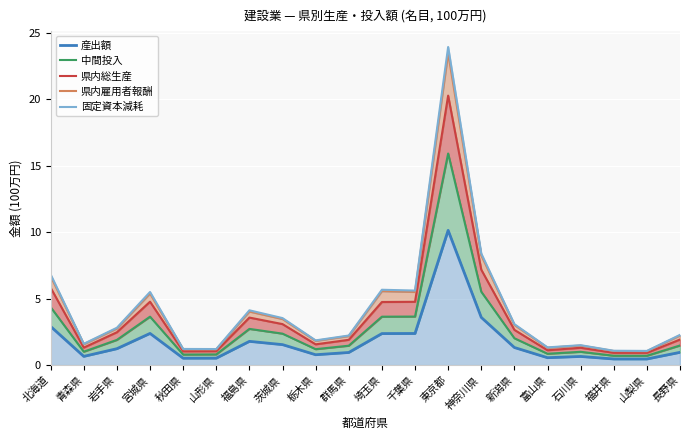

True or false: 産出額 and 中間投入 intersect in this chart.

False